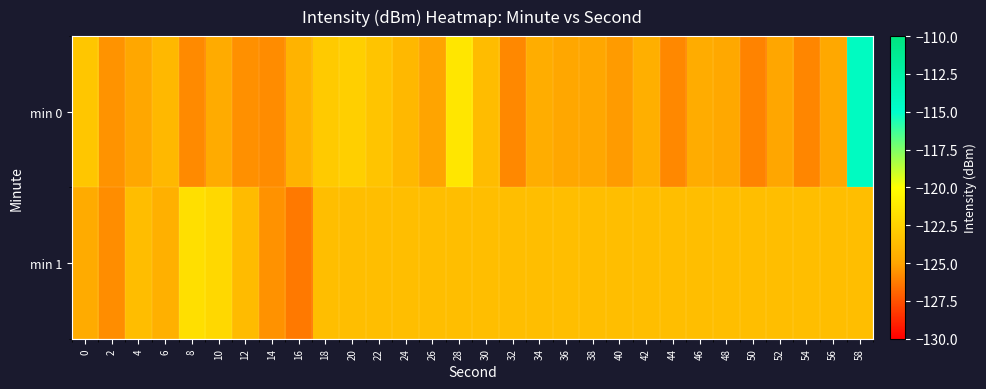

List the series in order of their overall mean, lowest first.

min 0, min 1